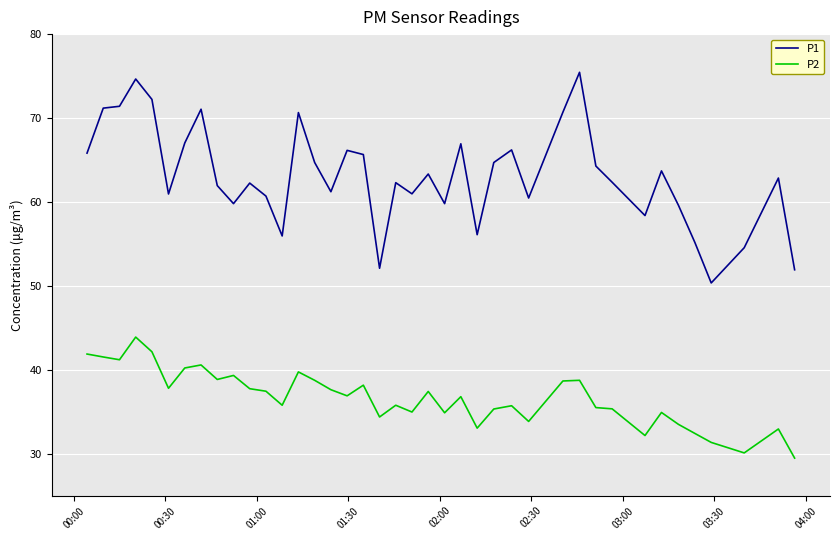

Does the chart have visible grid lines?

Yes